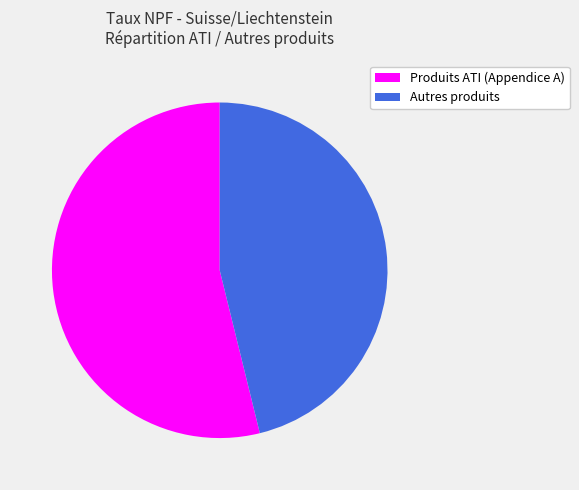

To the nearest percent, what is the difference between the largest and smallest slice percentages?

8%